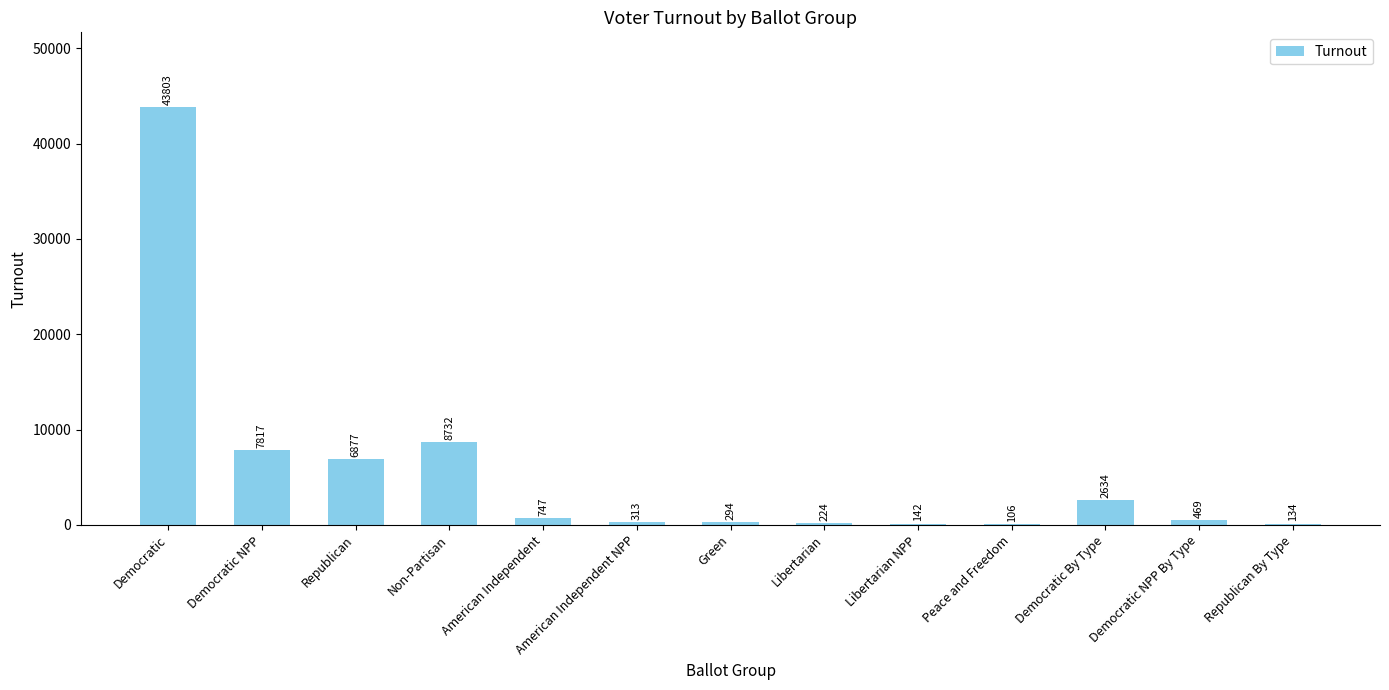

What is the change in value from Non-Partisan to Green?

-8438